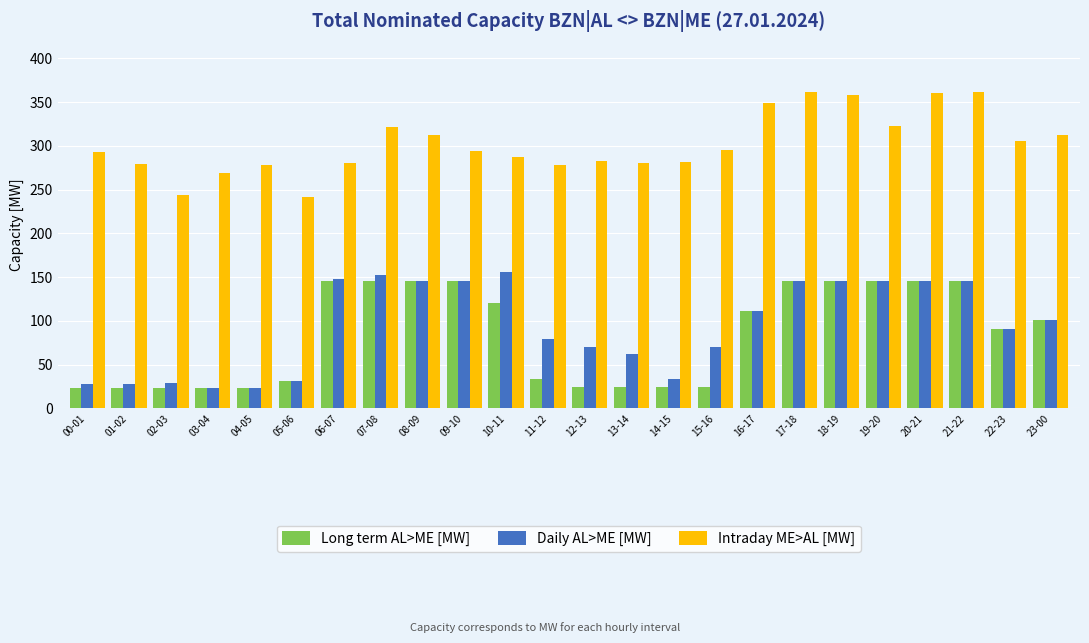

How many categories are shown in the chart?

24